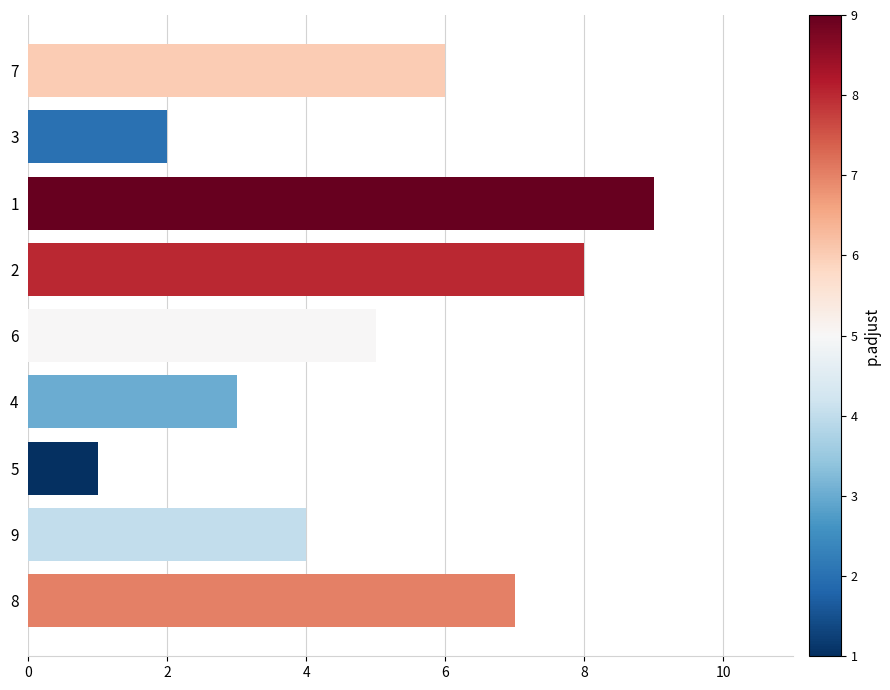

The chart shows a value of 0 at 4. True or false?

False